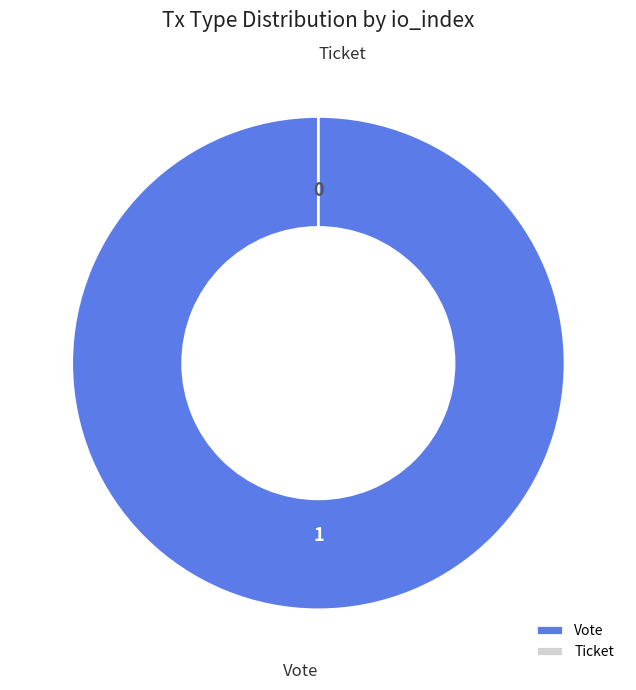

Is there a majority slice in this chart?

Yes